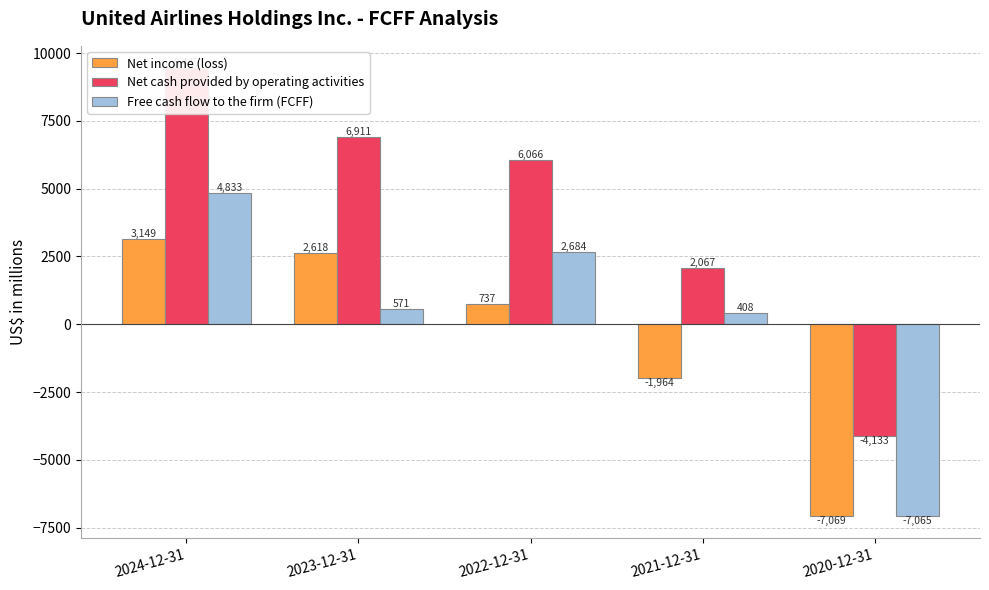

Rank the series by their maximum value, from lowest to highest.

Net income (loss), Free cash flow to the firm (FCFF), Net cash provided by operating activities